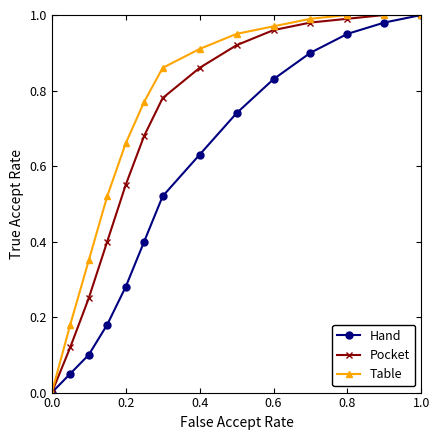

How many data points in Pocket are above 0?

13